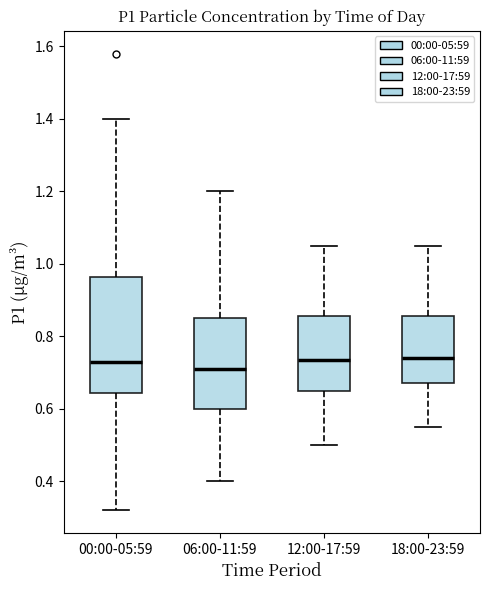

Where does the upper whisker of the box for 00:00-05:59 end on the y-axis? The values are not printed on the chart, so give them approximately, as read against the axis.

1.40